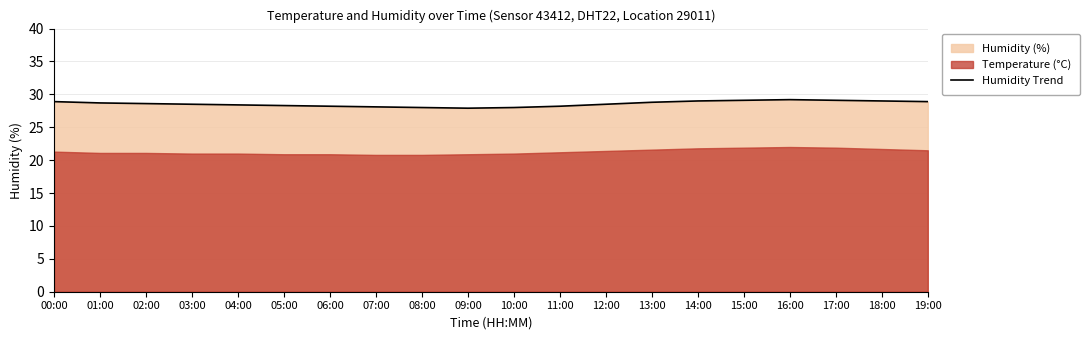

Approximately how many times larger is the value at 16:00 compared to 04:00?

1.0